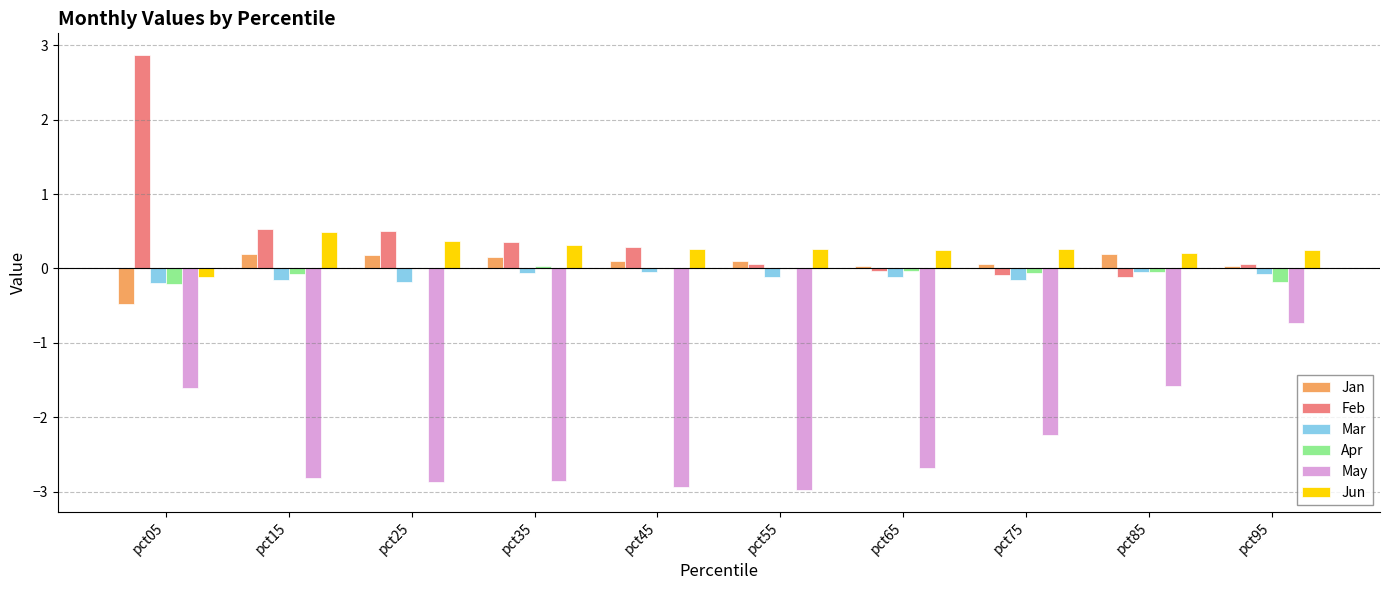

Is it true that Feb equals 2.9 at pct05?

True